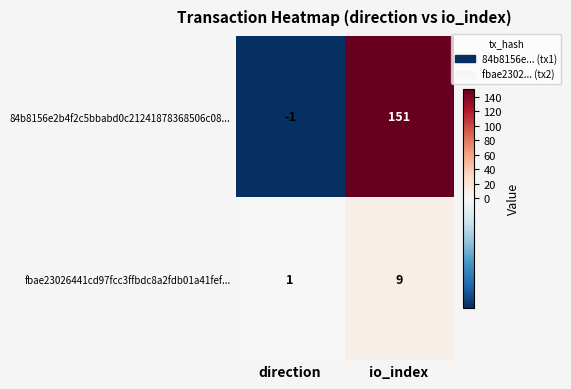

What is the sum of the 84b8156e2b4f2c5bbabd0c21241878368506c08... values at io_index and direction?

150